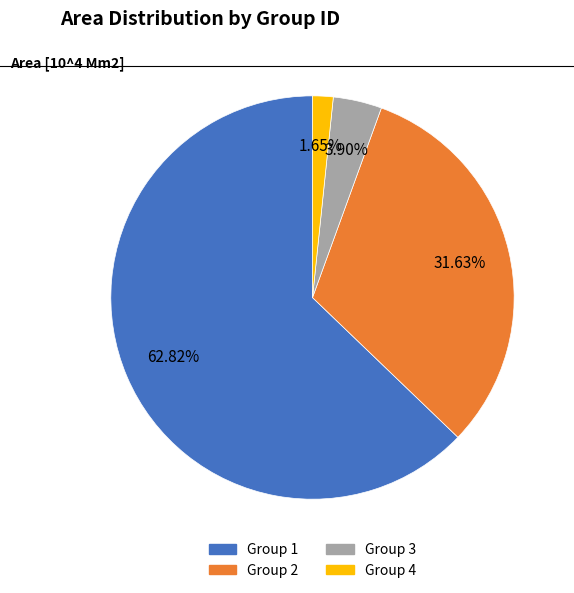

Is there a majority slice in this chart?

Yes